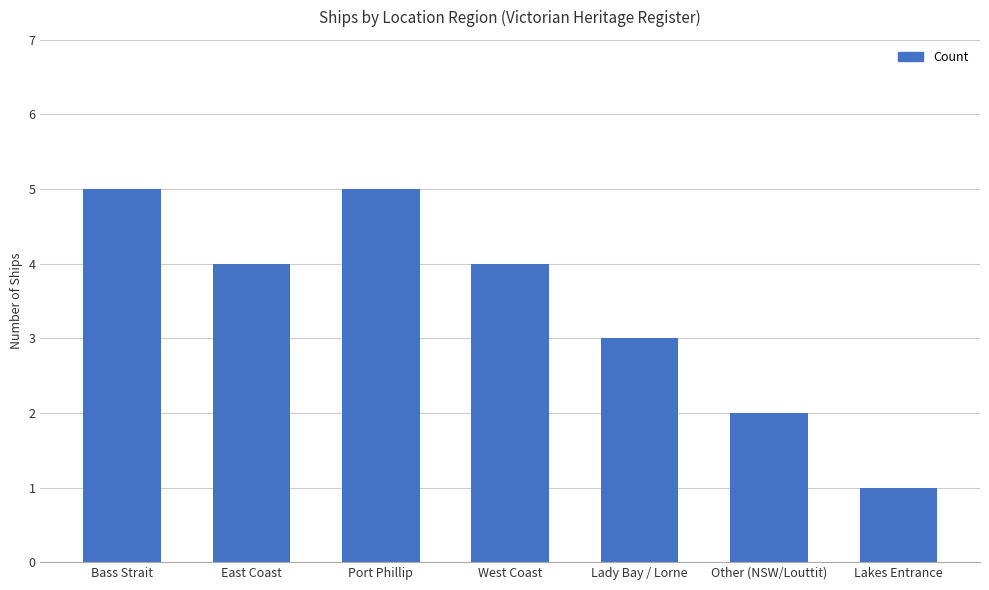

How many bars are there in total?

7